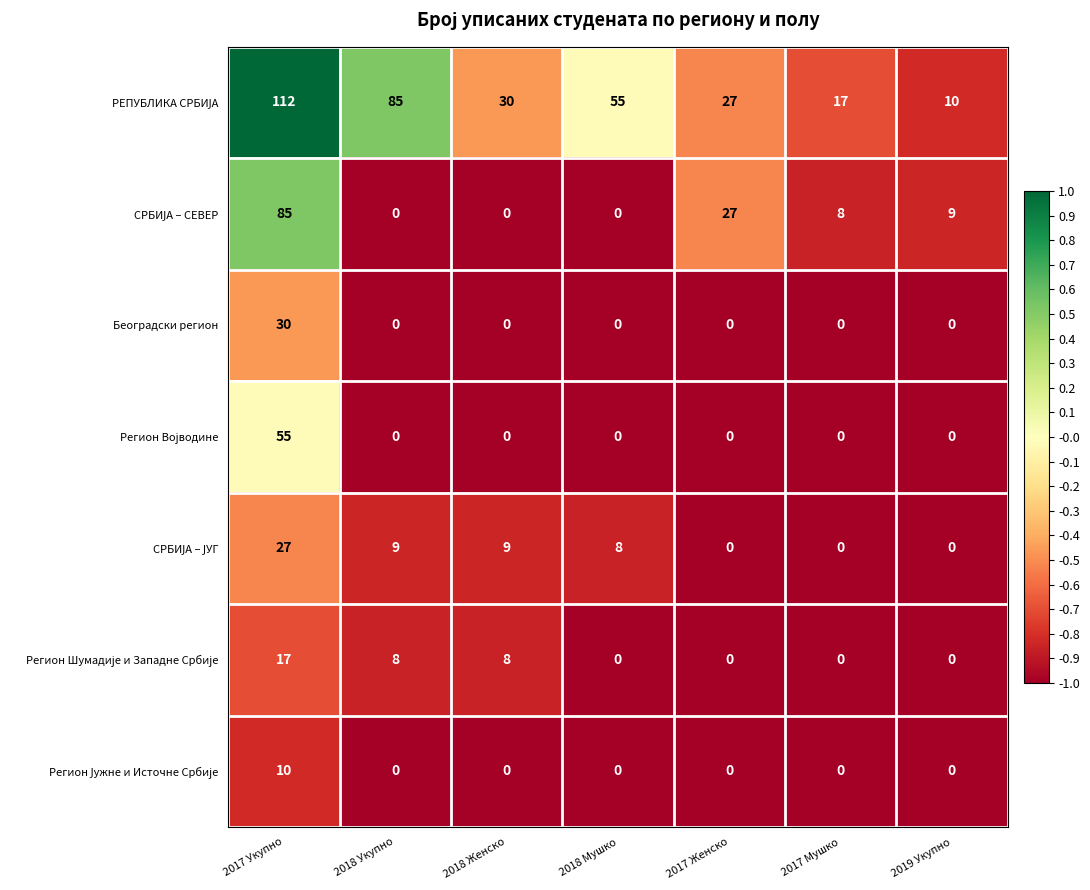

Which category has the highest value in the Београдски регион series?

2017 Укупно